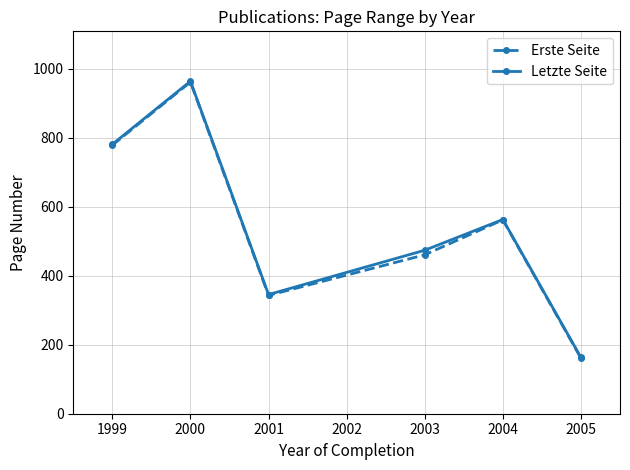

True or false: Erste Seite has a value of 343.0 at 2001.

True